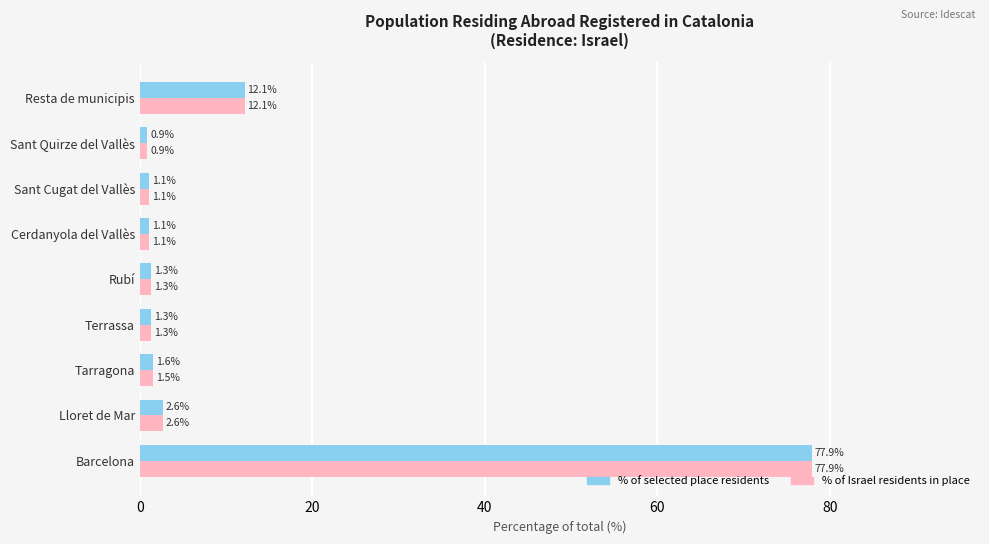

What are all the series names shown in the legend?

% of selected place residents, % of Israel residents in place